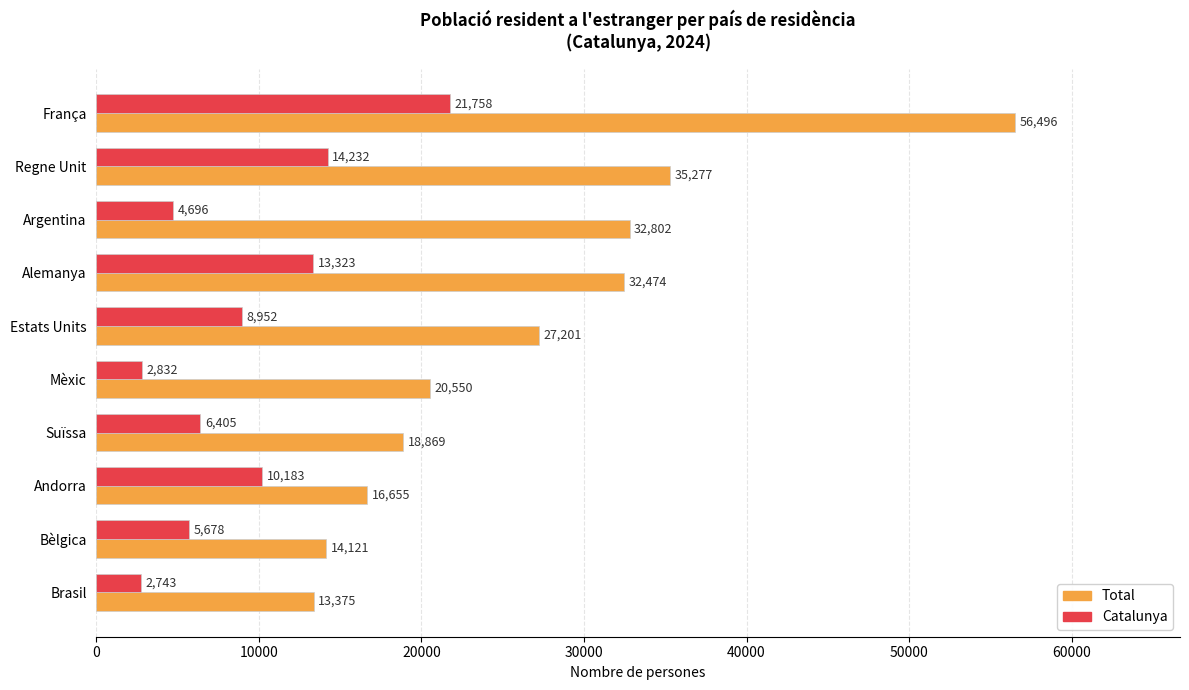

Which series has the widest spread of values?

Total